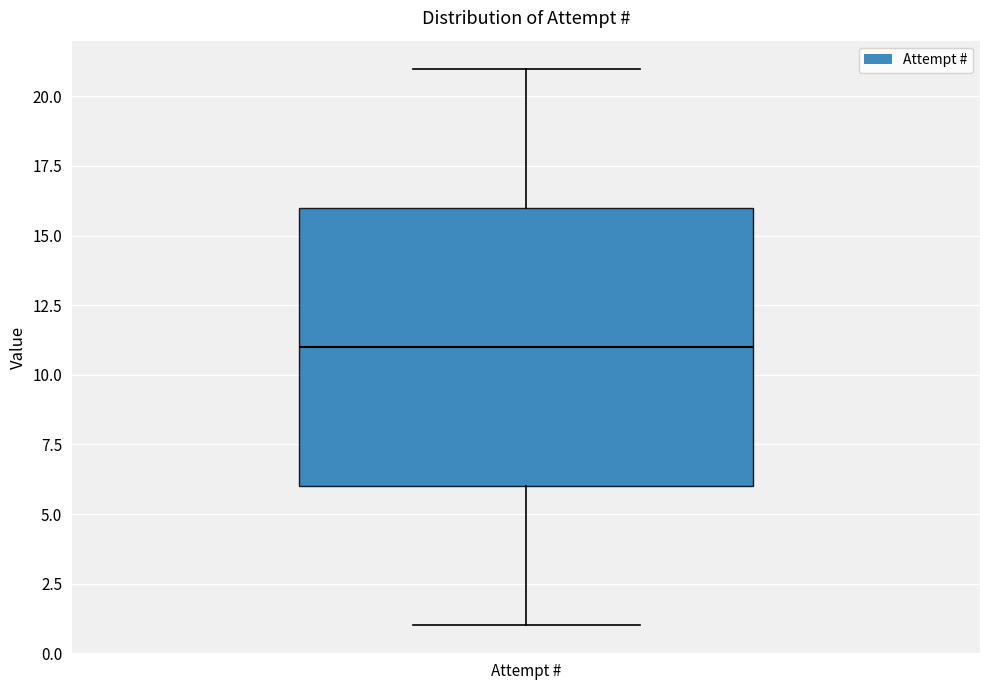

Where does the median line of the box for Attempt # sit on the y-axis? The values are not printed on the chart, so give them approximately, as read against the axis.

11